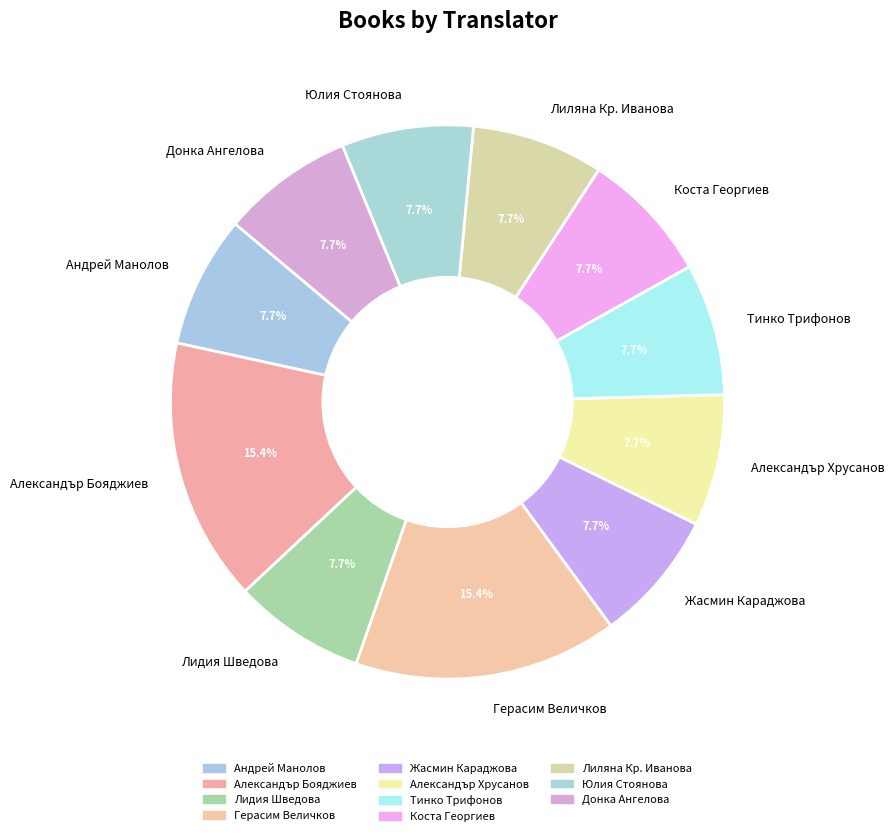

What percentage is the Александър Бояджиев slice, to the nearest percent?

15%